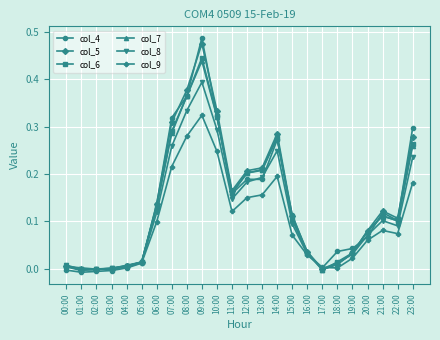

How many series are shown in this chart?

6